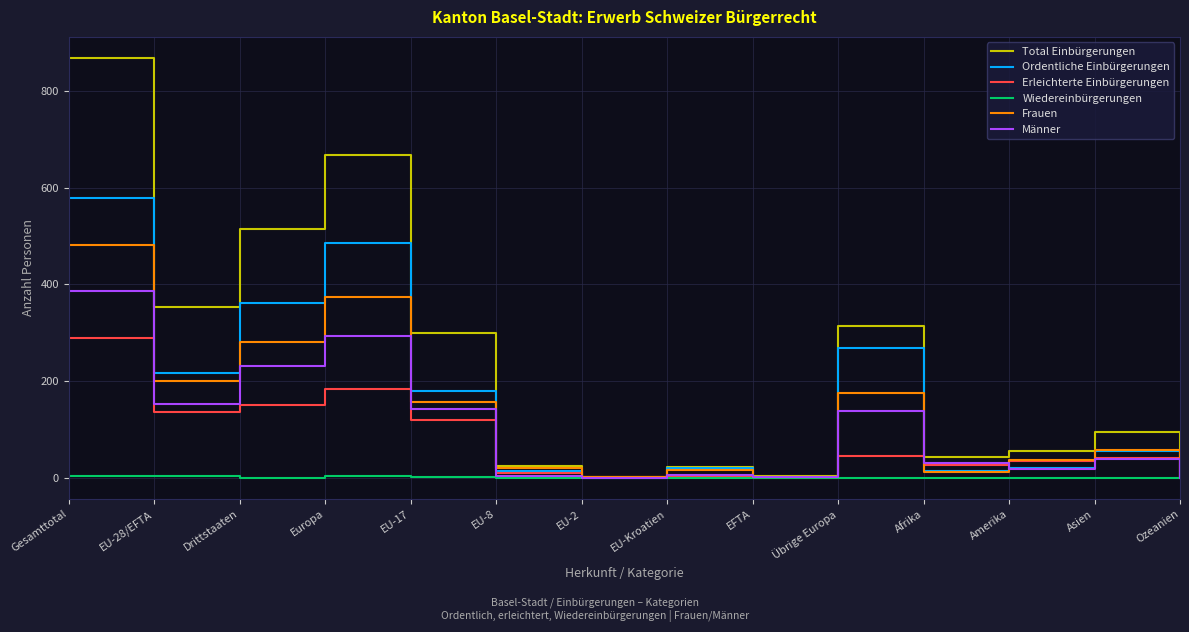

True or false: Erleichterte Einbürgerungen has more than 2 interior local peaks.

True